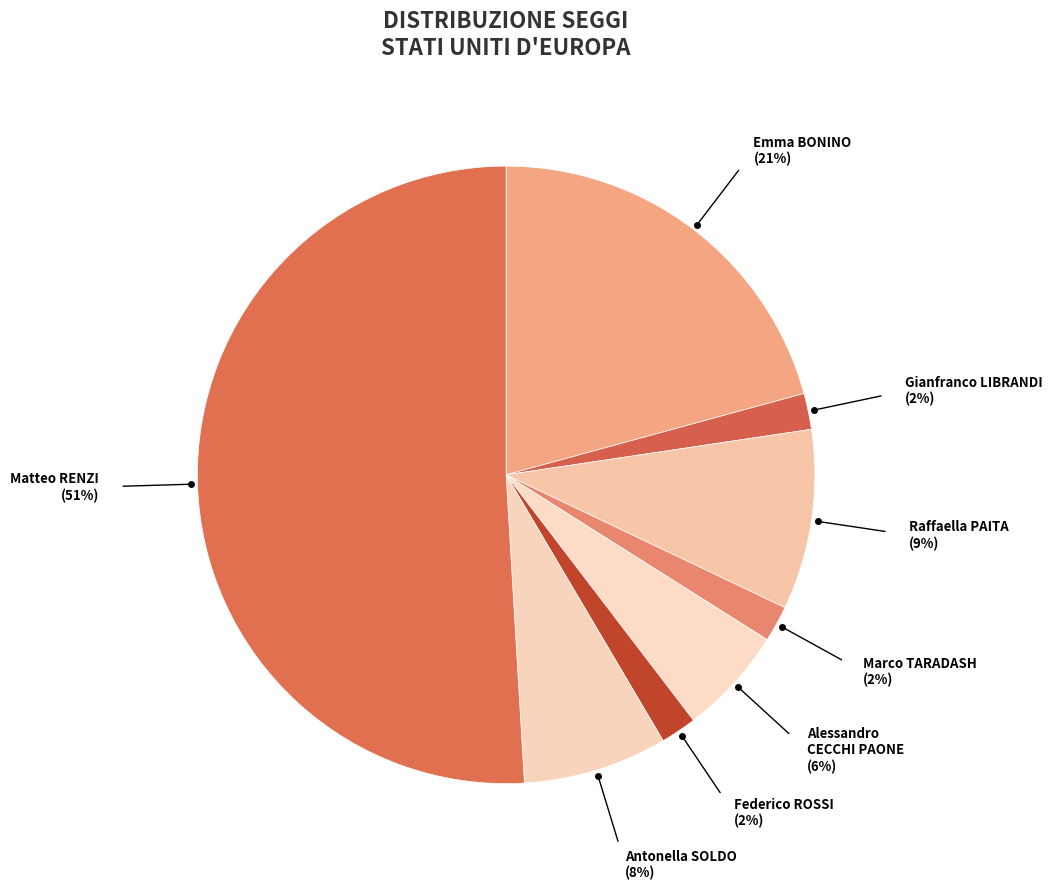

Count the number of slices in the pie.

8